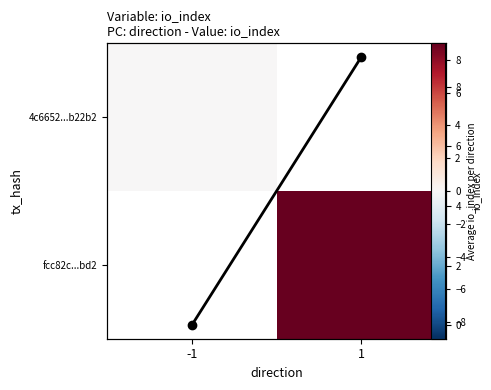

List the series in order of their peak value, lowest first.

4c6652...b22b2, fcc82c...bd2, Avg io_index